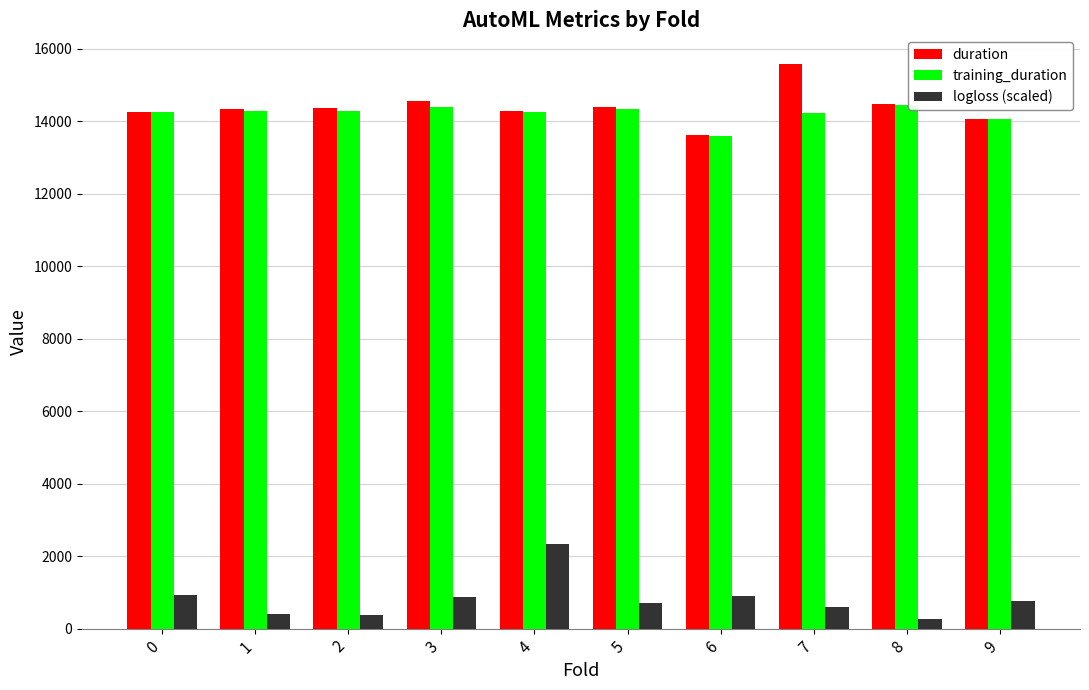

At how many categories does at least one series exceed 3866?

10